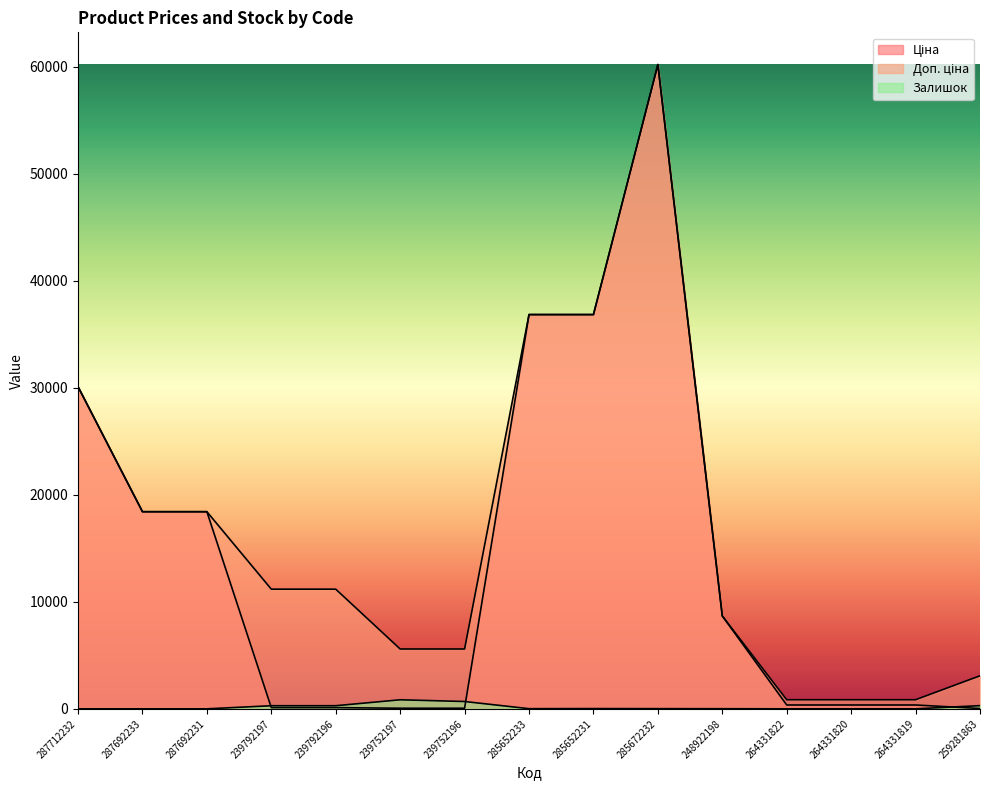

How many lines are shown in the chart?

3